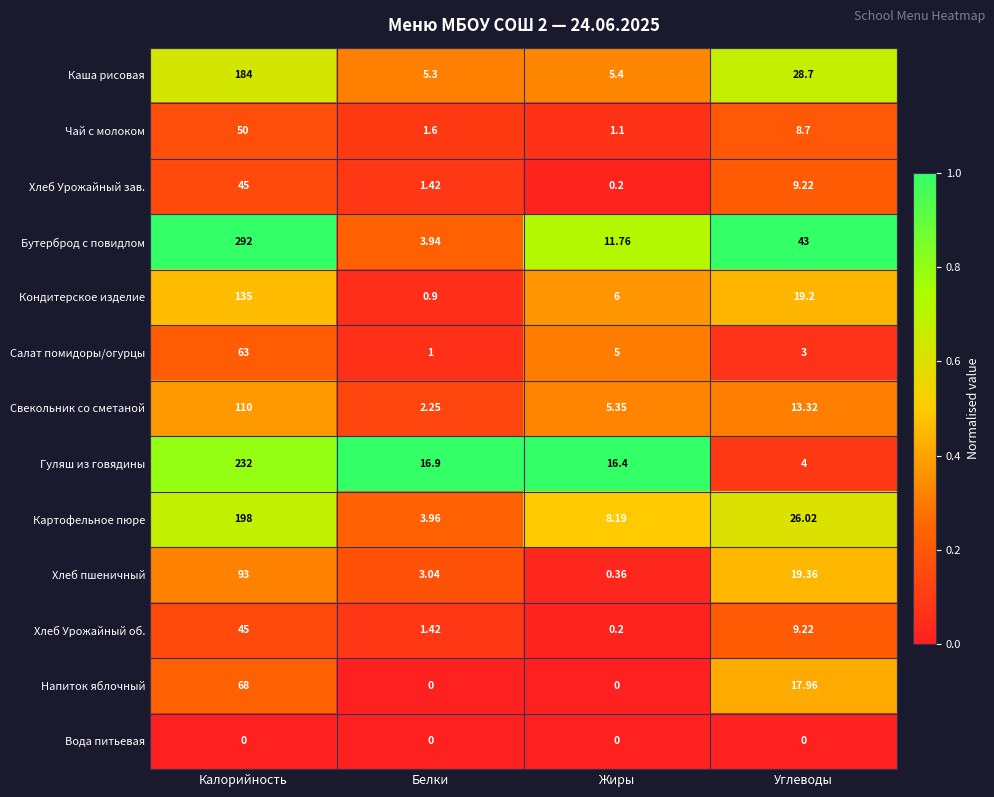

Count the number of categories in the chart.

4